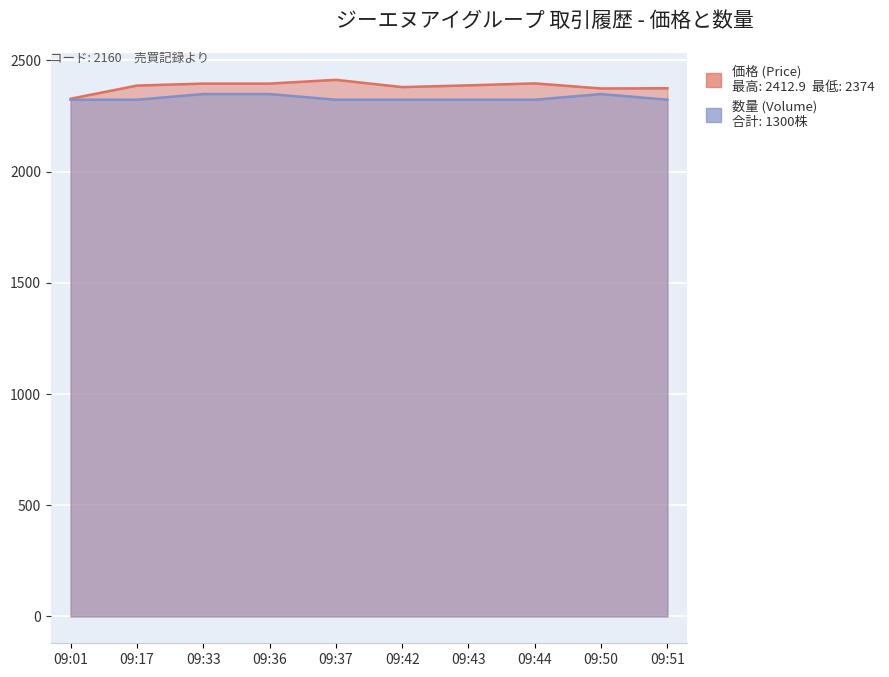

Rank the categories by 数量 (Volume) value from highest to lowest.

09:33, 09:36, 09:50, 09:01, 09:17, 09:37, 09:42, 09:43, 09:44, 09:51